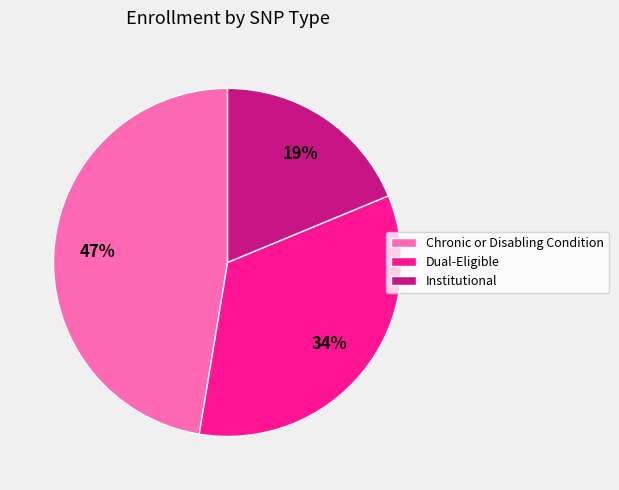

To the nearest percent, what portion does Dual-Eligible represent?

34%